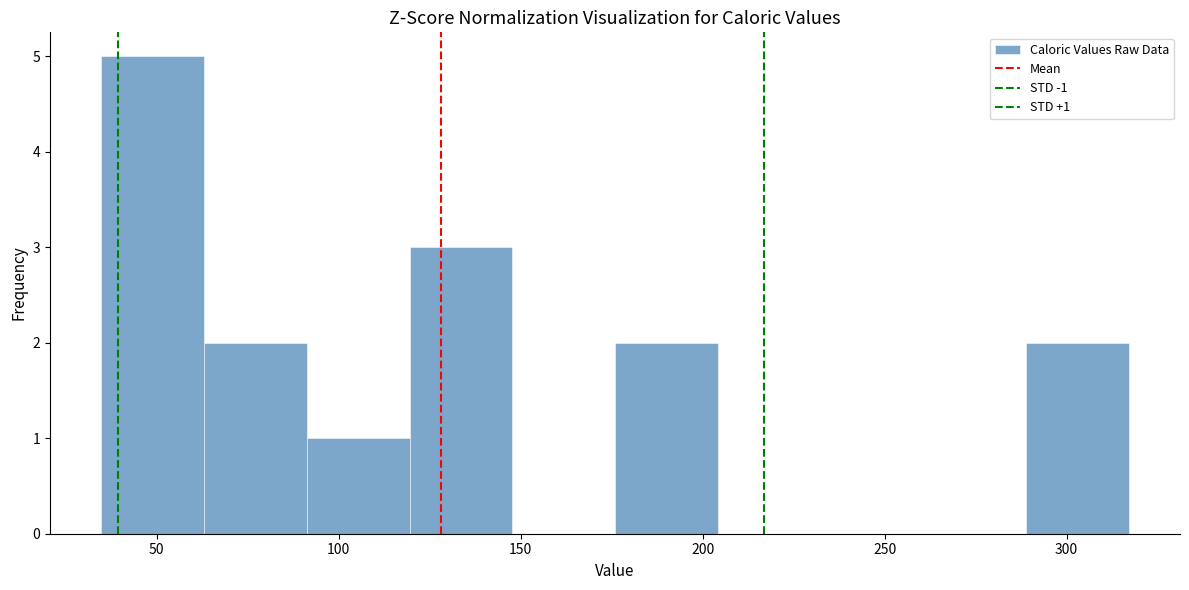

Over which range of the x-axis is the bar tallest?

35 to 65